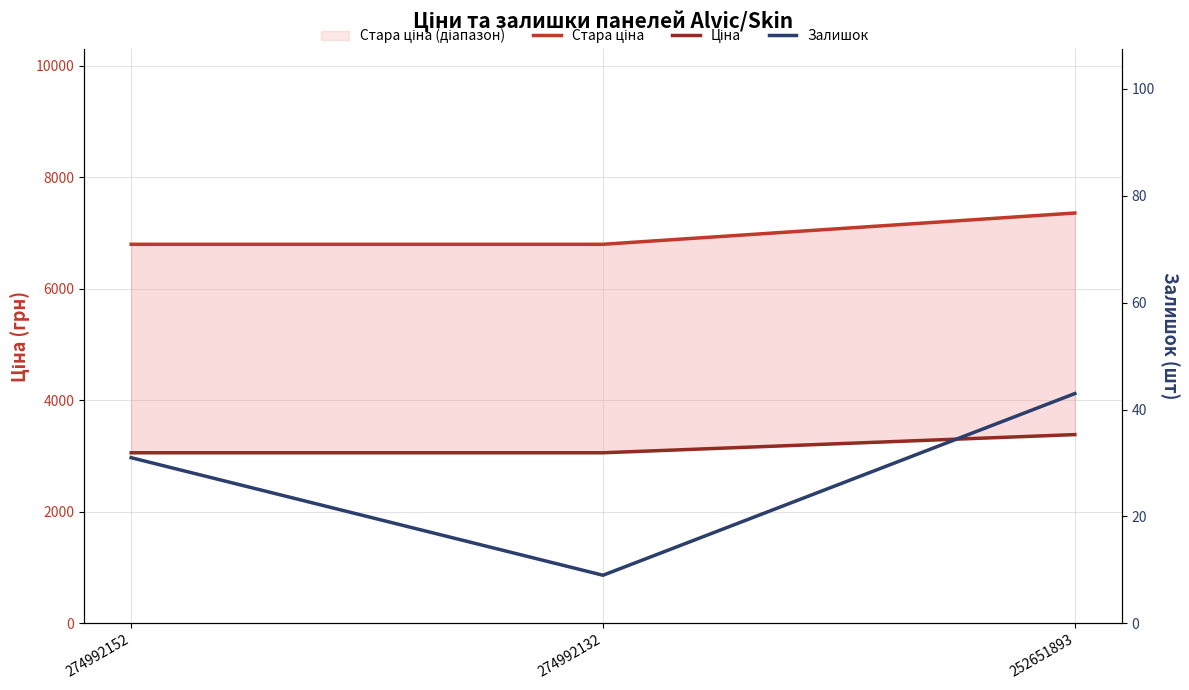

Rank the series by their maximum value, from highest to lowest.

Стара ціна, Ціна, Залишок